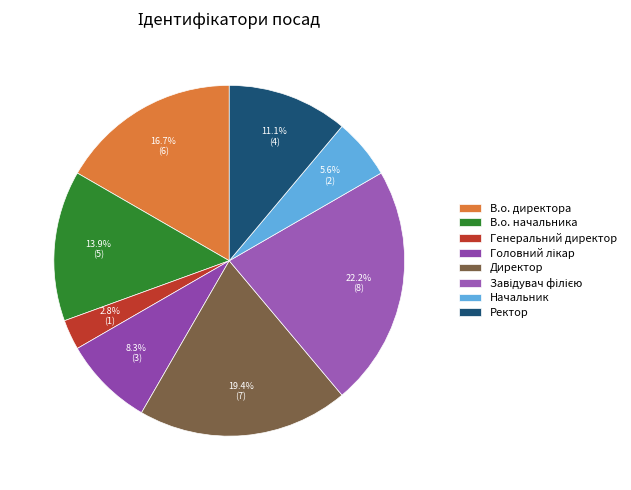

Rank the categories by value from highest to lowest.

Завідувач філією, Директор, В.о. директора, В.о. начальника, Ректор, Головний лікар, Начальник, Генеральний директор